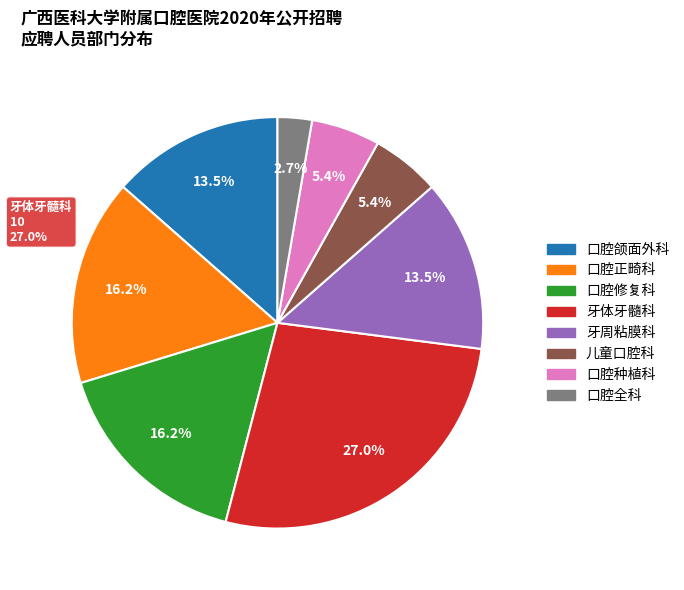

How many slices are in this pie chart?

8